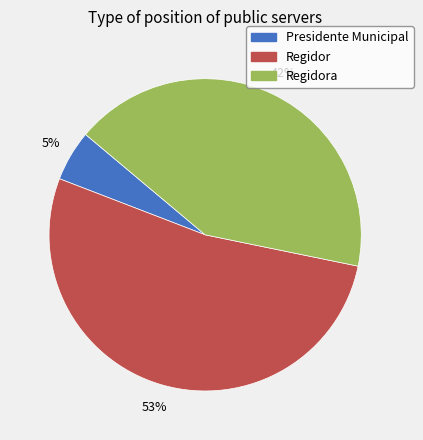

Which has a higher value, Regidora or Presidente Municipal?

Regidora